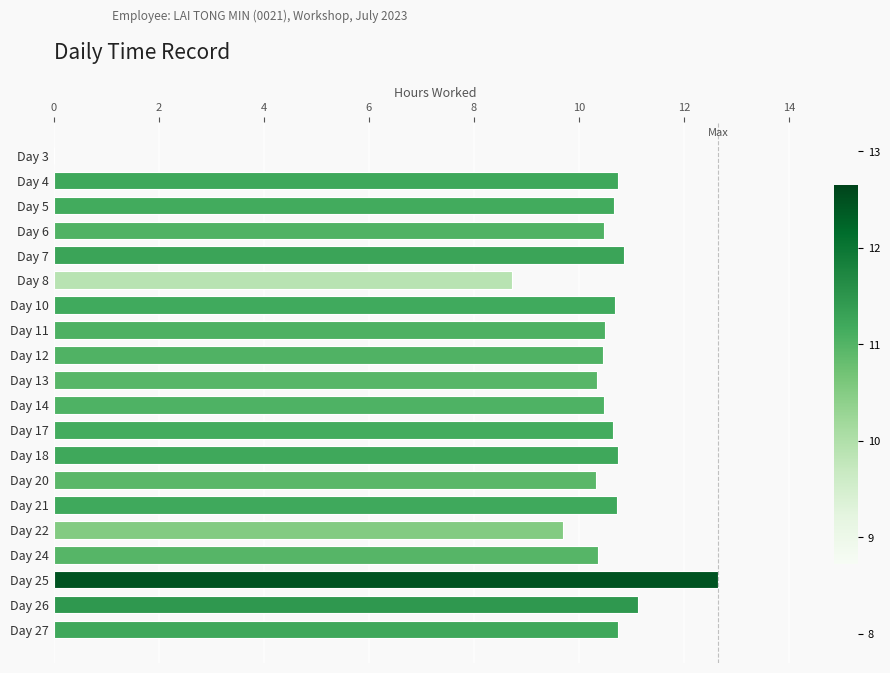

What is the approximate value at Day 6?

10.5